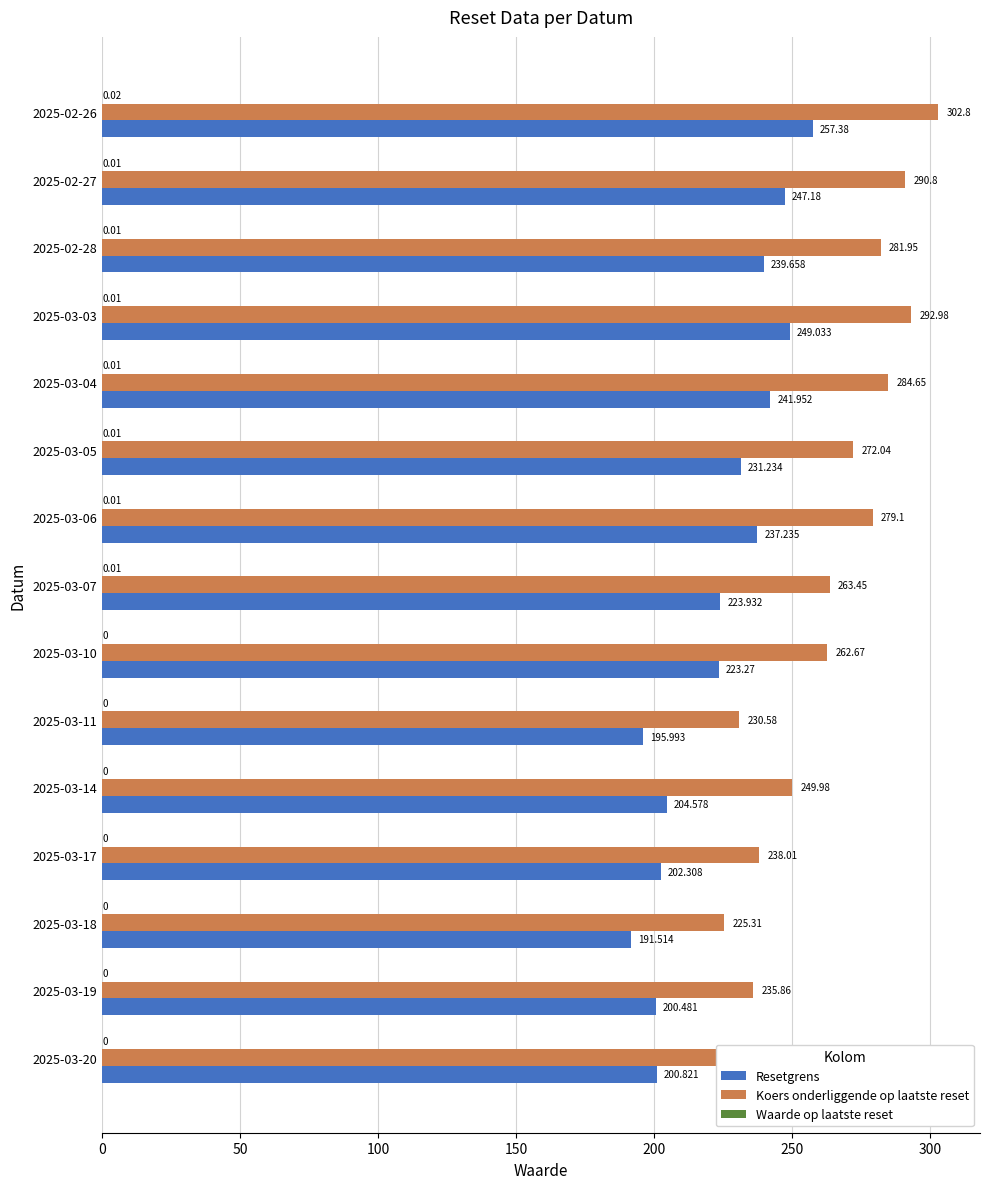

Which series has the largest total across all categories?

Koers onderliggende op laatste reset